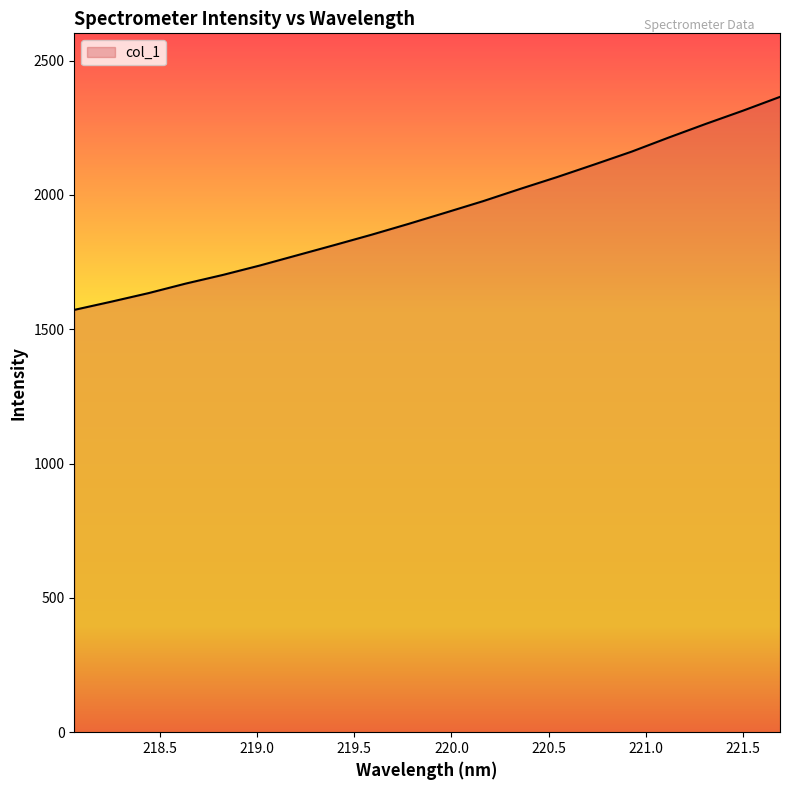

How many lines are shown in the chart?

1